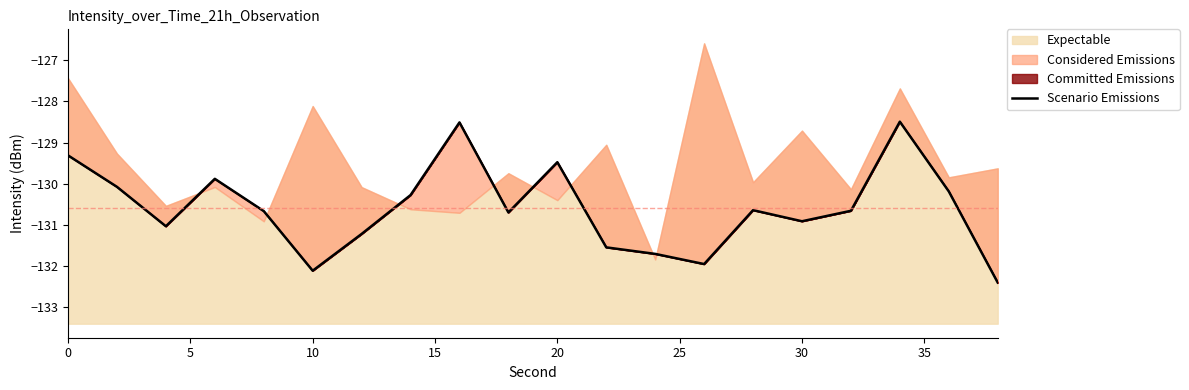

How many lines are shown in the chart?

1